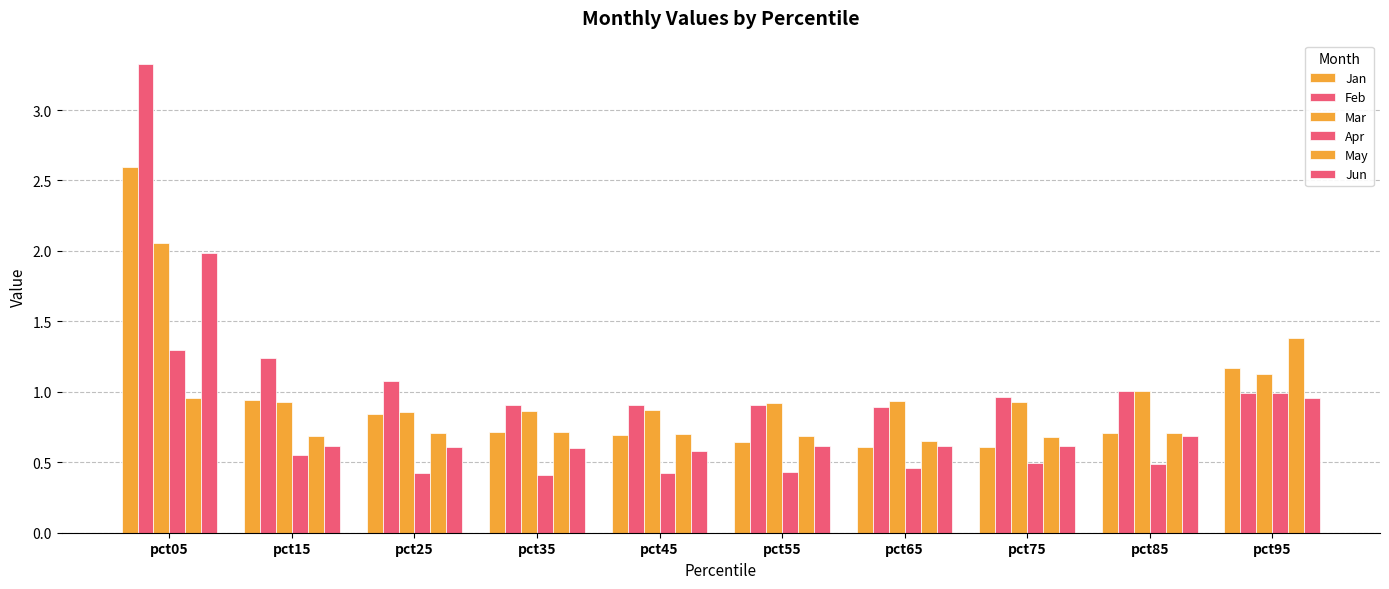

What is the total value across all series at pct45?

4.2